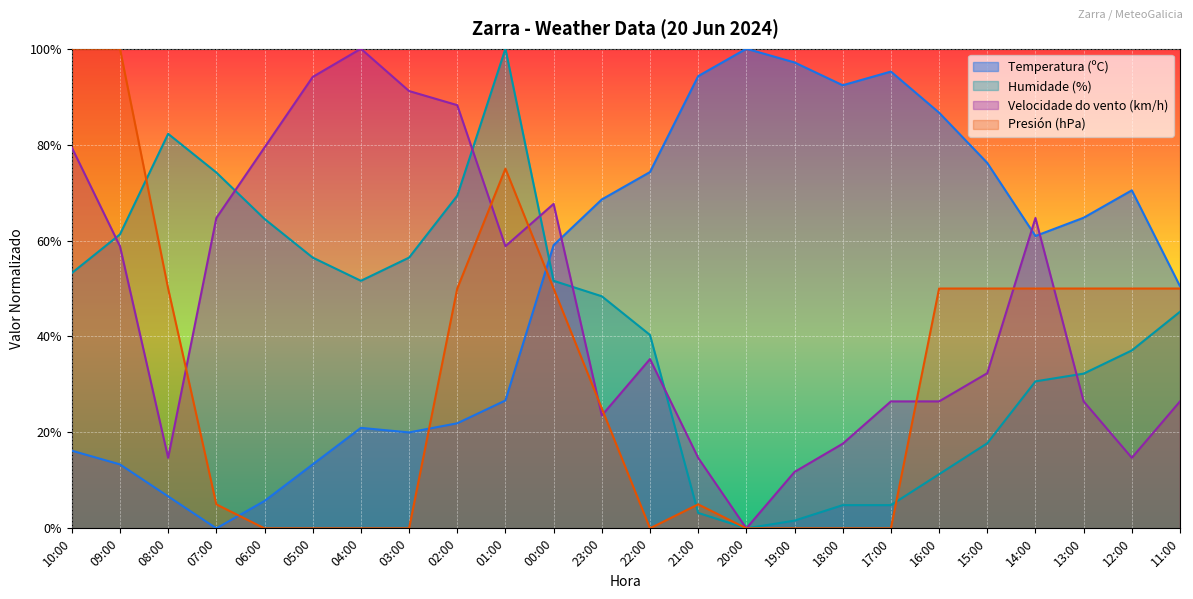

Where is Humidade (%) nearest to the value 50?

04:00